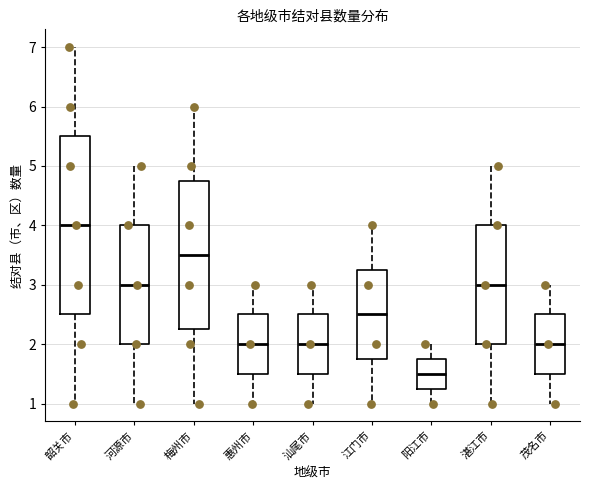

Reading left to right, transcribe this box plot: for each box, give where its median line is, the range the box spans, and where its two whiskers end, as read against the y-axis. The values are not printed on the chart, so give them approximately, as read against the axis.

韶关市: median 4.0, box 2.5 to 5.5, whiskers 1.0 to 7.0
河源市: median 3.0, box 2.0 to 4.0, whiskers 1.0 to 5.0
梅州市: median 3.5, box 2.3 to 4.8, whiskers 1.0 to 6.0
惠州市: median 2.0, box 1.5 to 2.5, whiskers 1.0 to 3.0
汕尾市: median 2.0, box 1.5 to 2.5, whiskers 1.0 to 3.0
江门市: median 2.5, box 1.8 to 3.3, whiskers 1.0 to 4.0
阳江市: median 1.5, box 1.3 to 1.8, whiskers 1.0 to 2.0
湛江市: median 3.0, box 2.0 to 4.0, whiskers 1.0 to 5.0
茂名市: median 2.0, box 1.5 to 2.5, whiskers 1.0 to 3.0